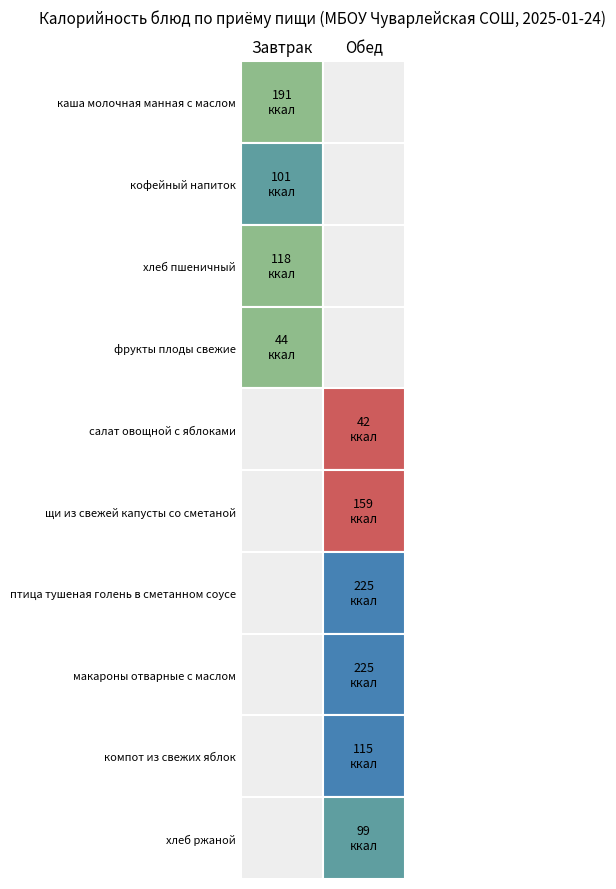

At which label is Завтрак closest to 117?

хлеб пшеничный